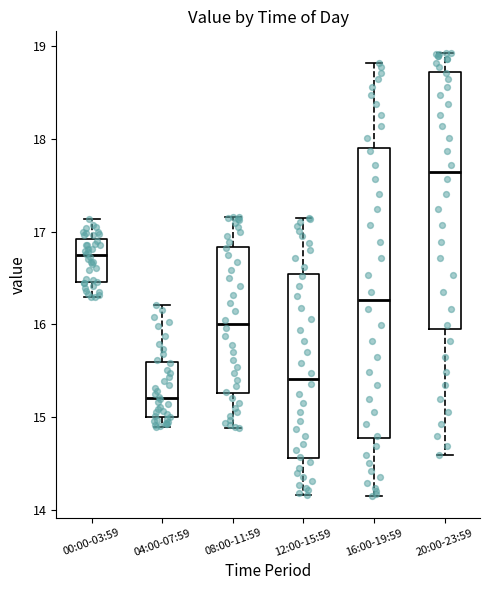

Which box's median line is the highest?

20:00-23:59